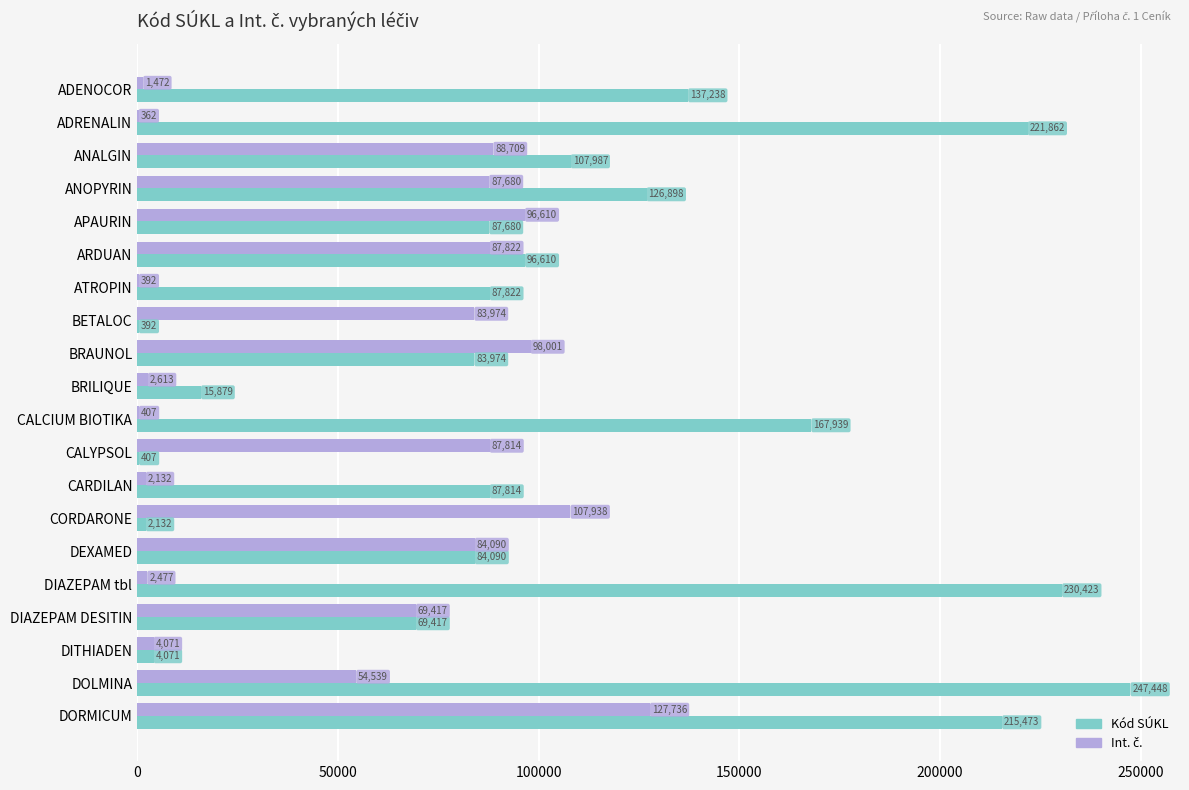

Which series has the largest total across all categories?

Kód SÚKL